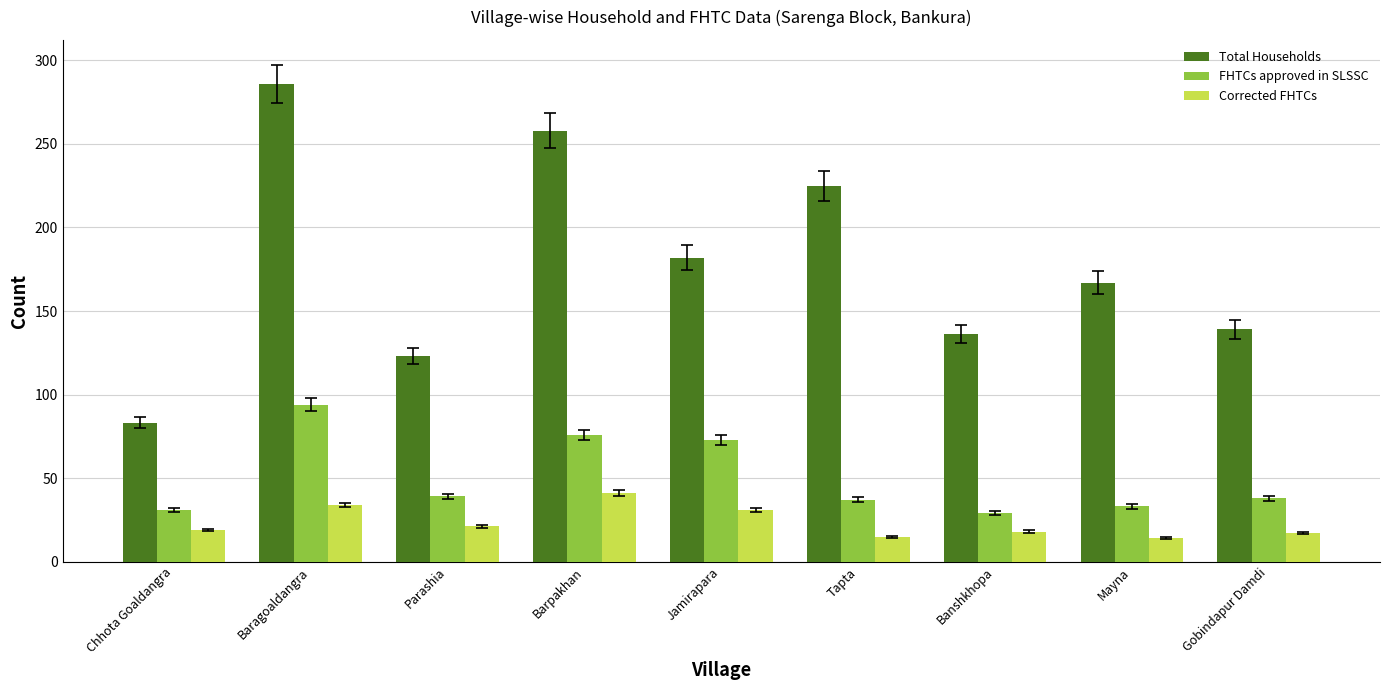

What is the value of the Corrected FHTCs bar at the 2nd from the left?

34